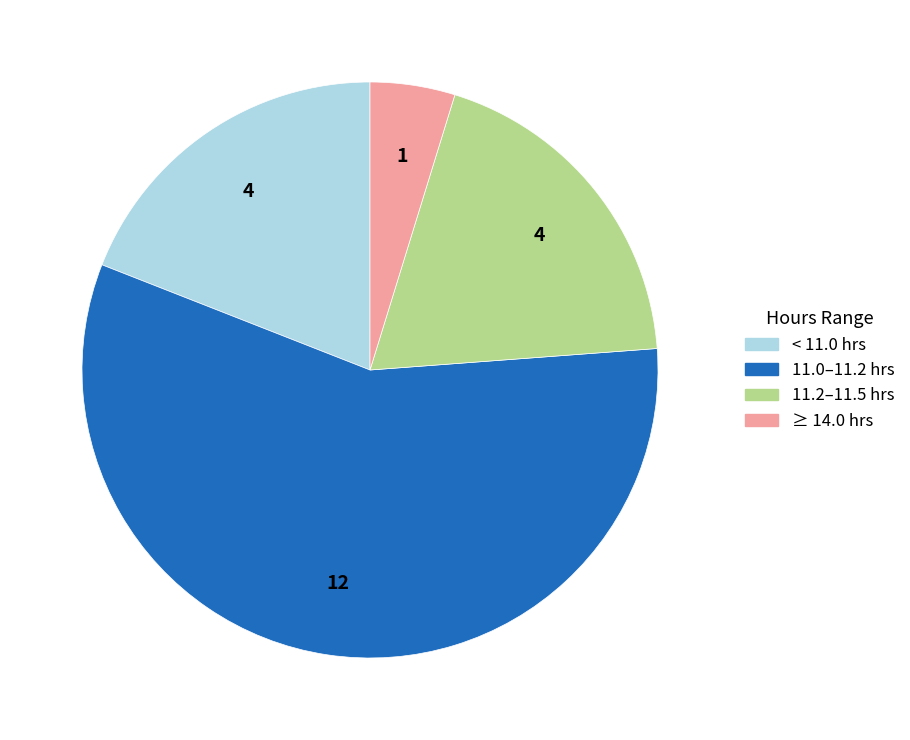

Which has a higher value, < 11.0 hrs or ≥ 14.0 hrs?

< 11.0 hrs